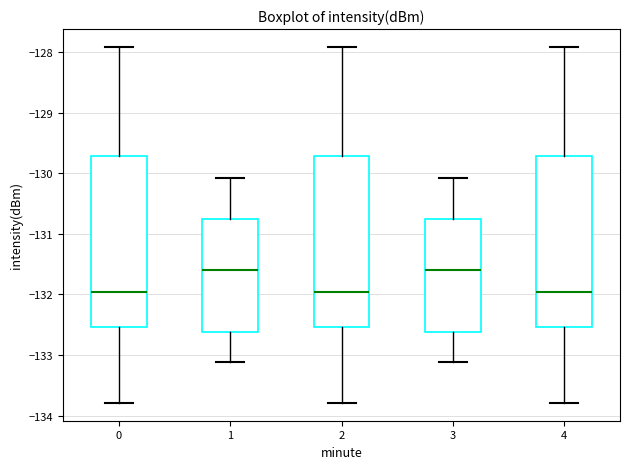

Reading left to right, transcribe this box plot: for each box, give where its median line is, the range the box spans, and where its two whiskers end, as read against the y-axis. The values are not printed on the chart, so give them approximately, as read against the axis.

0: median -132.0, box -132.5 to -129.7, whiskers -133.8 to -127.9
1: median -131.6, box -132.6 to -130.8, whiskers -133.1 to -130.1
2: median -132.0, box -132.5 to -129.7, whiskers -133.8 to -127.9
3: median -131.6, box -132.6 to -130.8, whiskers -133.1 to -130.1
4: median -132.0, box -132.5 to -129.7, whiskers -133.8 to -127.9